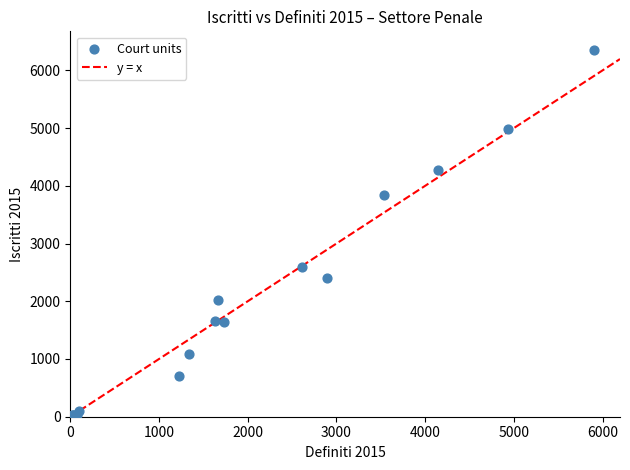

What Y value in the scatter plot is closest to 3179?

2591